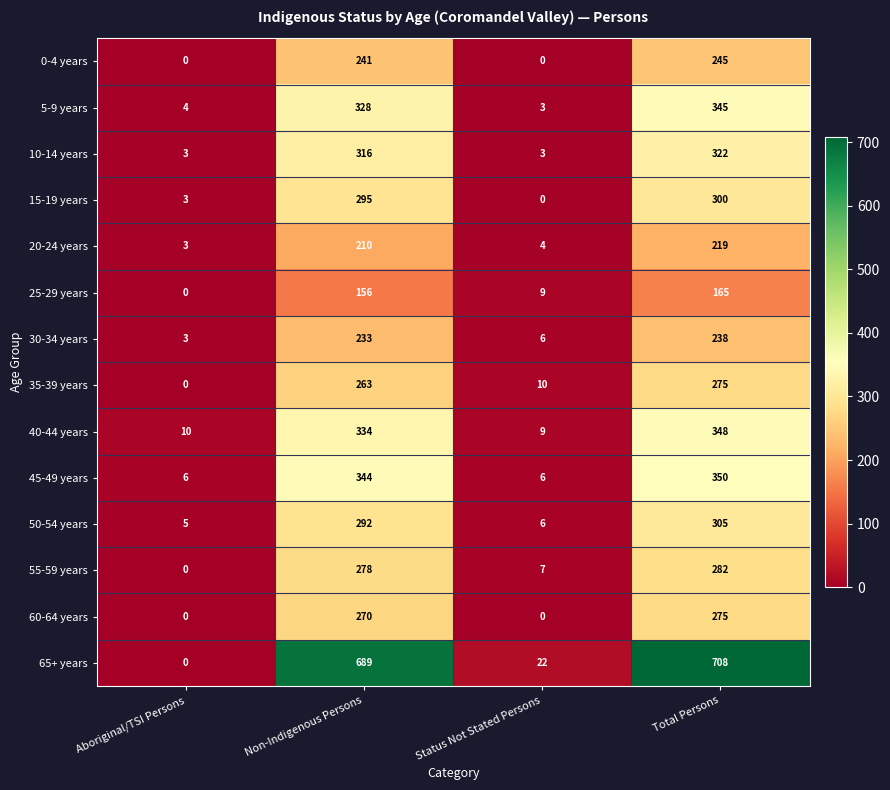

At which category does the chart reach its peak across all series?

Total Persons